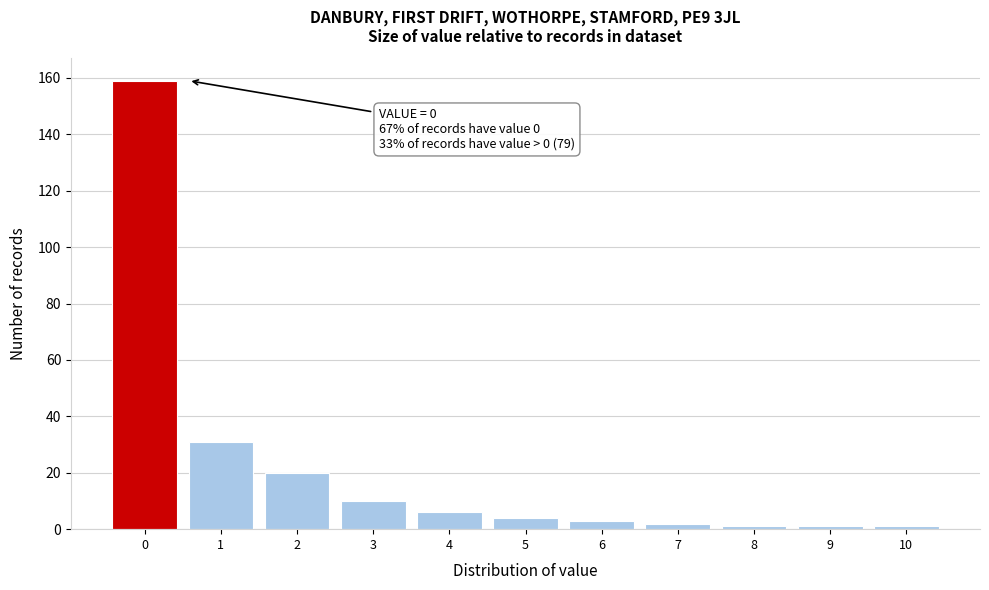

Reading left to right, what are all the values shown in this chart?

0=159	1=31	2=20	3=10	4=6	5=4	6=3	7=2	8=1	9=1	10=1